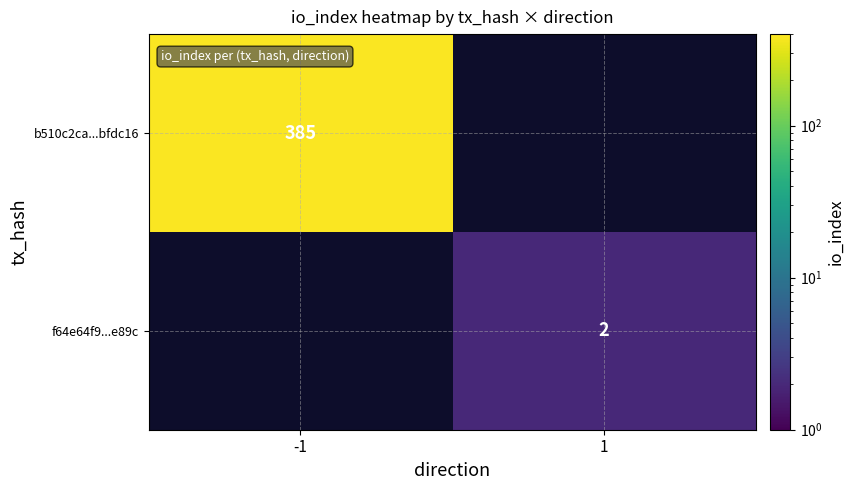

Is it true that b510c2ca...bfdc16 equals 385 at -1?

True